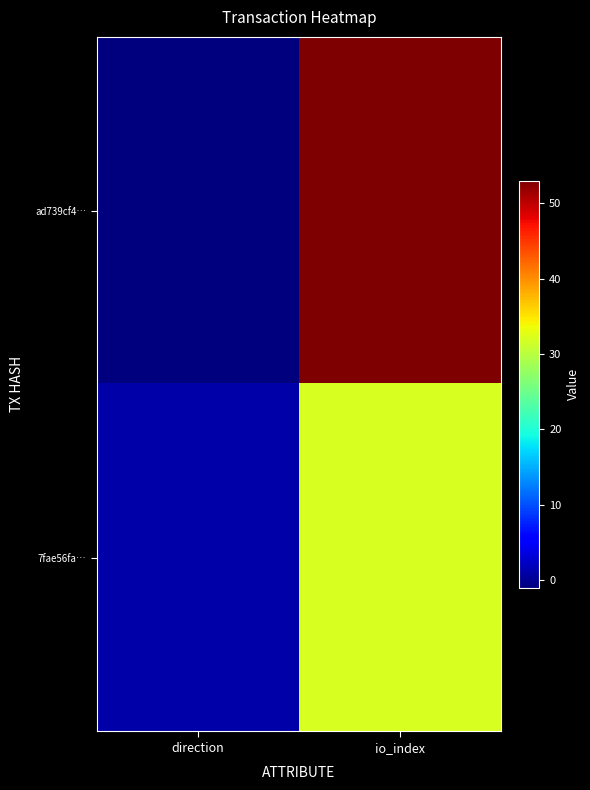

Reading right to left, what are all the values shown in this chart?

ad739cf4…: io_index=53	direction=-1
7fae56fa…: io_index=32	direction=1